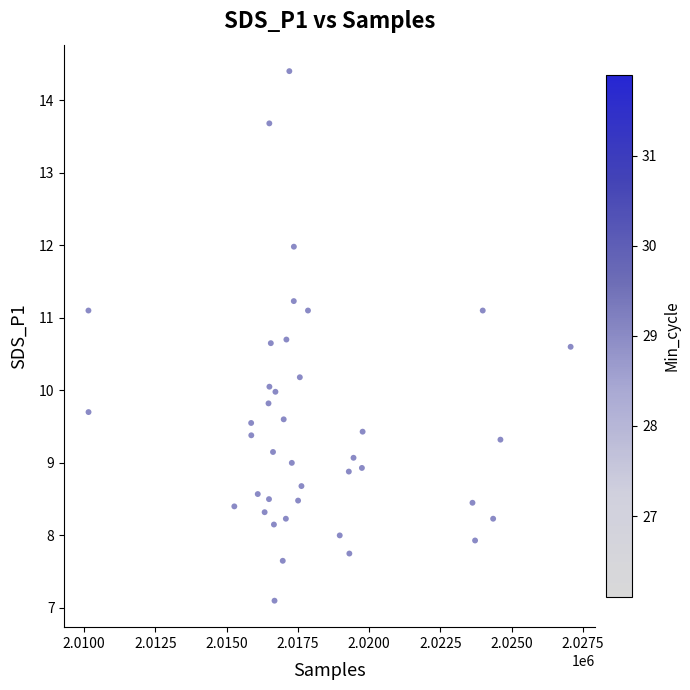

What is the range of Y values (max minus min)?

7.3